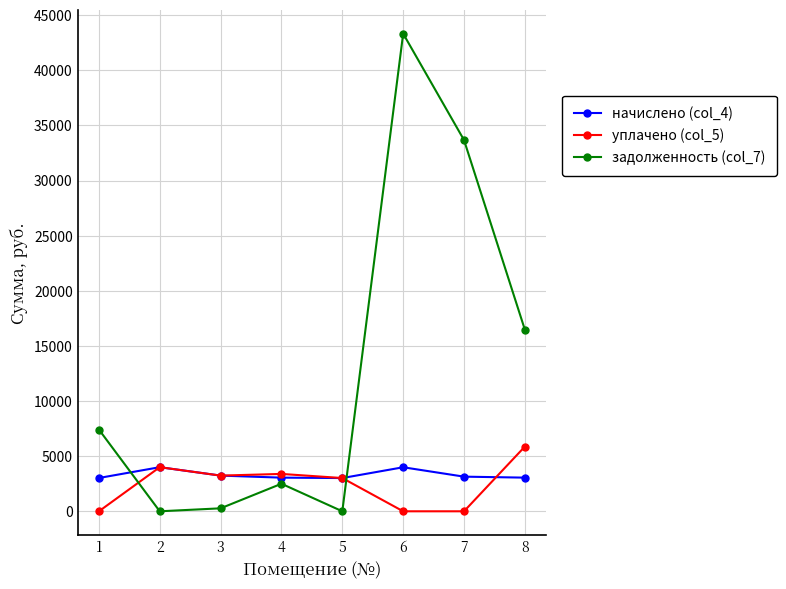

True or false: задолженность (col_7) and начислено (col_4) intersect in this chart.

True